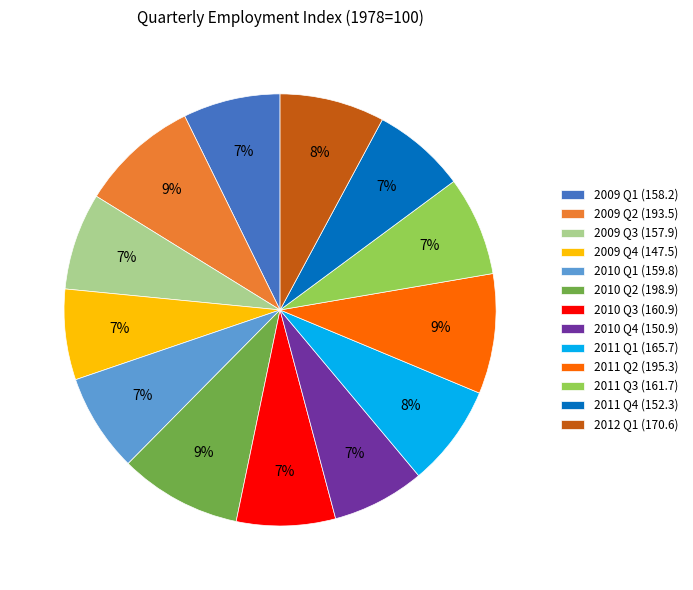

To the nearest percent, what is the difference between the 2010 Q2 (198.9) and 2009 Q3 (157.9) slice percentages?

2%